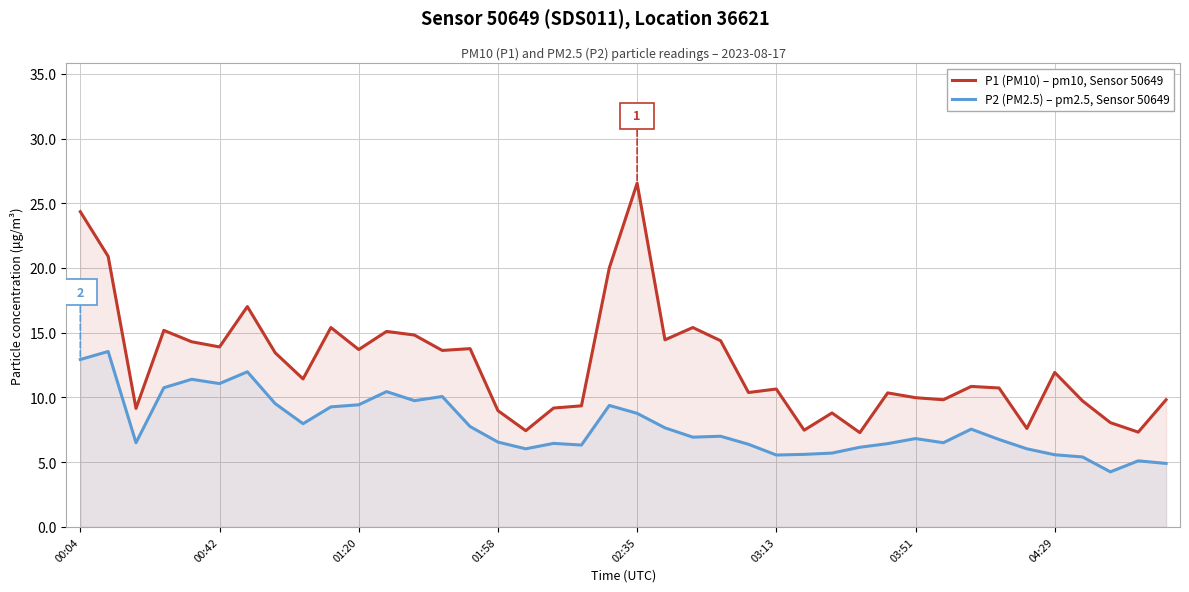

Read the P2 (PM2.5) – pm2.5, Sensor 50649 value at 26.

5.6